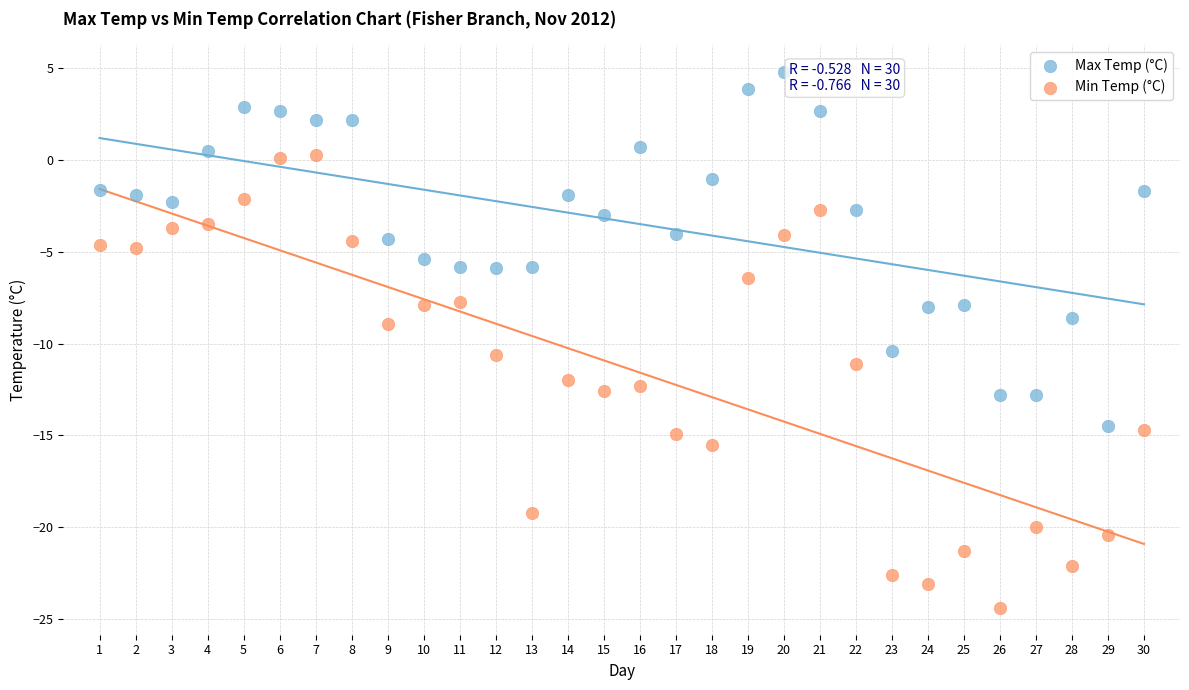

Which series reaches the maximum Y coordinate?

Max Temp (°C)